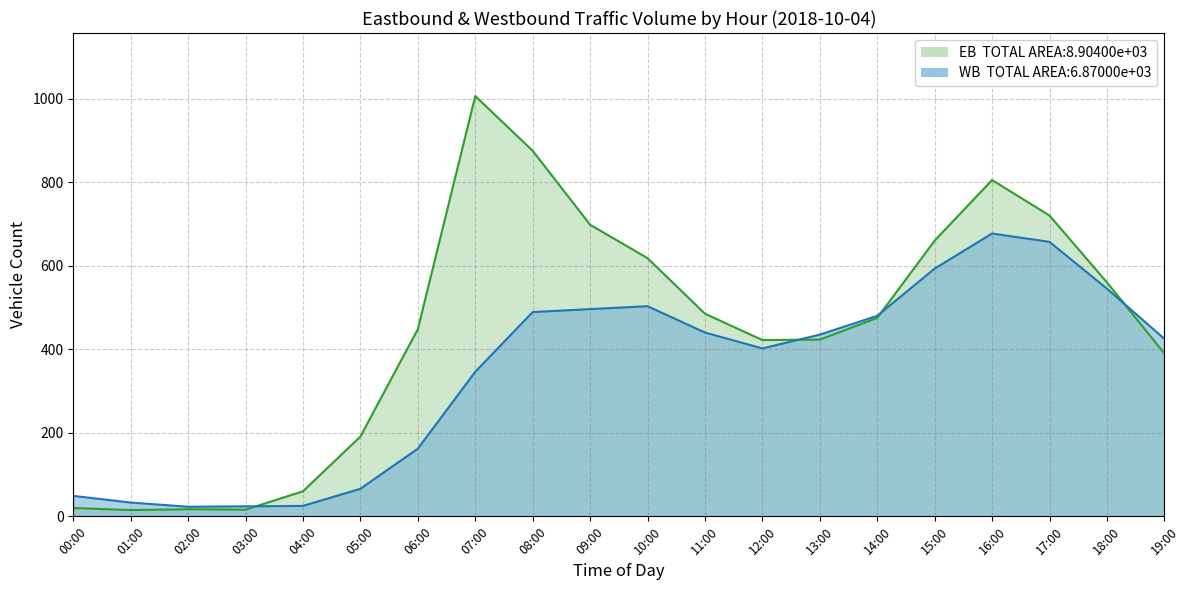

Which series has the largest total across all categories?

EB